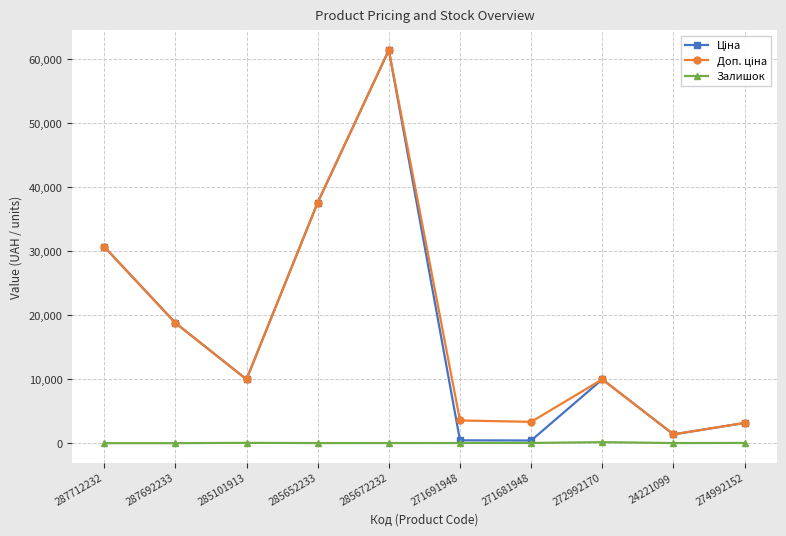

What is the total value across all series at 287692233?

37593.6